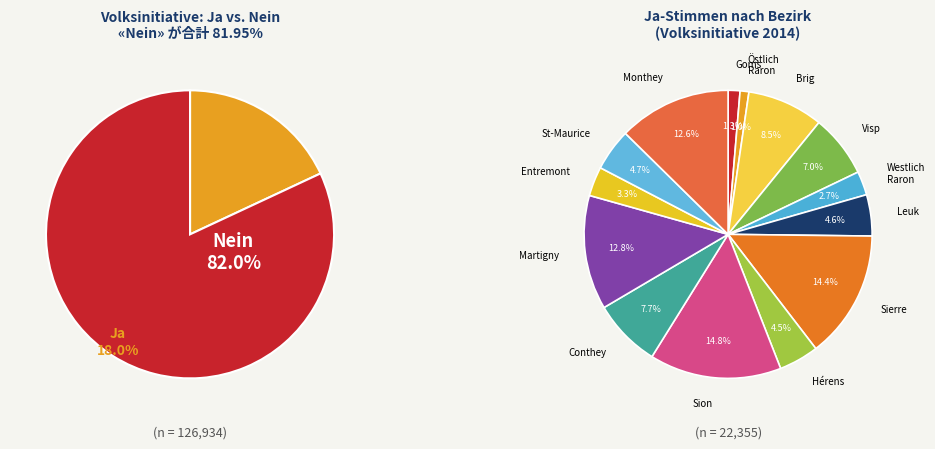

To the nearest percent, what is the average slice percentage?

50%